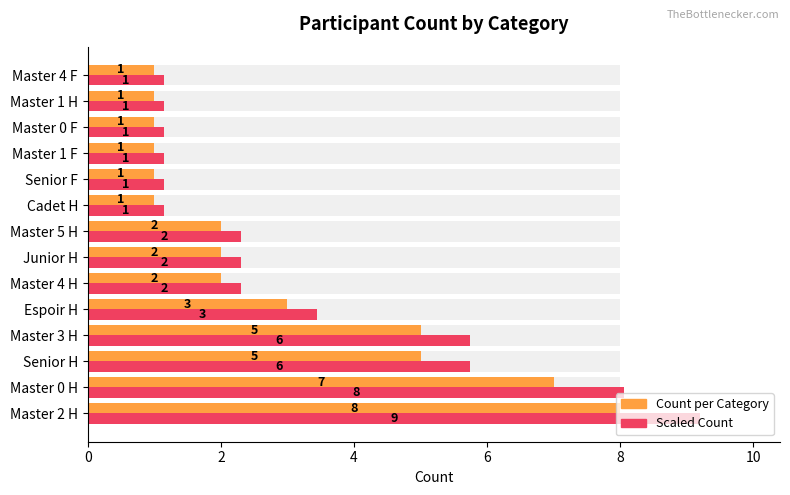

What is the difference between the maximum and minimum values in the Count per Category series?

7.0